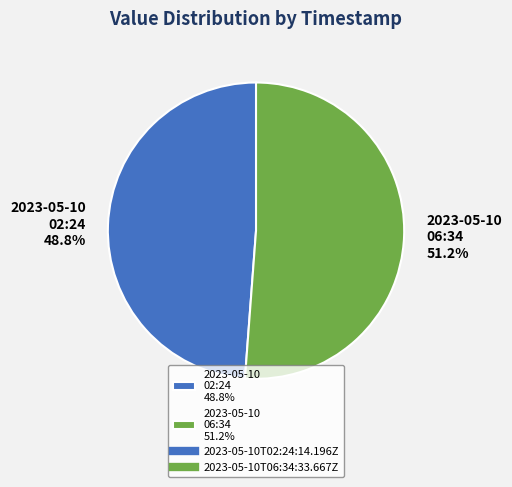

Between 2023-05-10 02:24 48.8% and 2023-05-10 06:34 51.2%, which is larger?

2023-05-10 06:34 51.2%